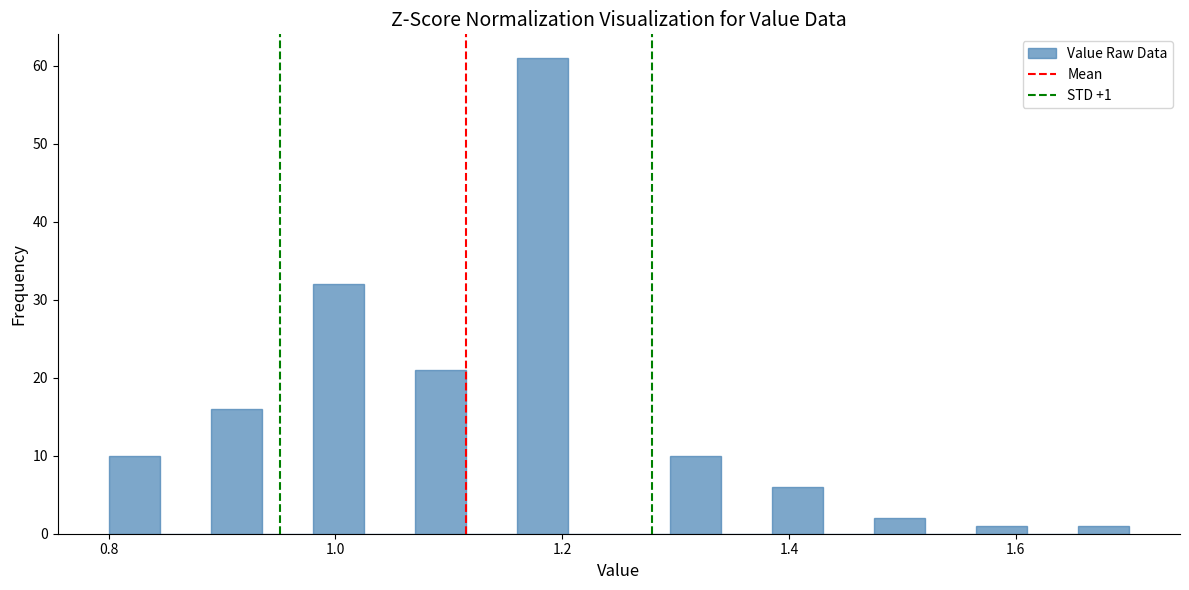

Read against the x-axis, roughly where is the centre of the tallest bar?

1.18